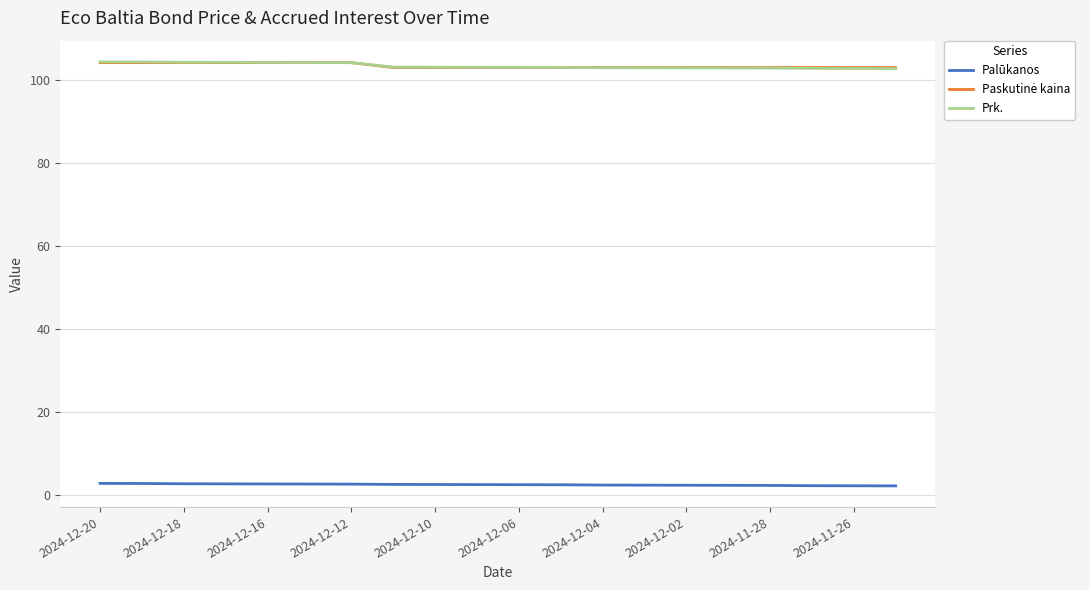

True or false: Palūkanos and Prk. intersect in this chart.

False